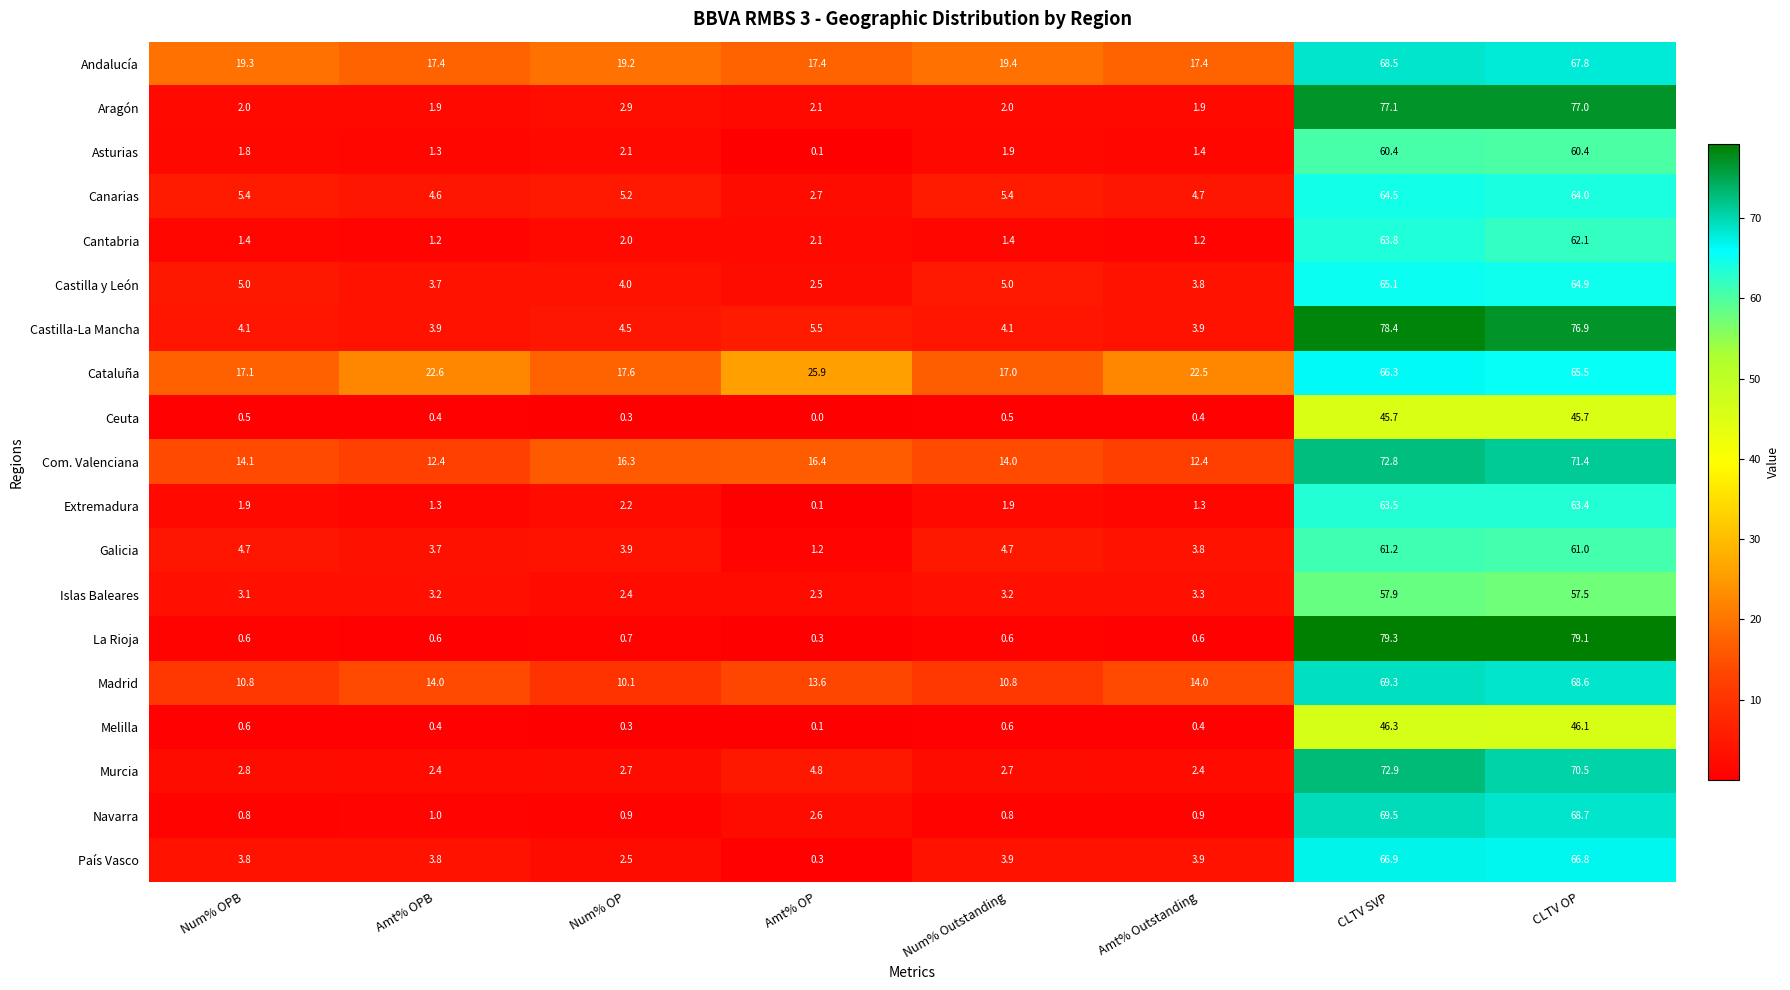

Which series has the largest range (max minus min)?

La Rioja